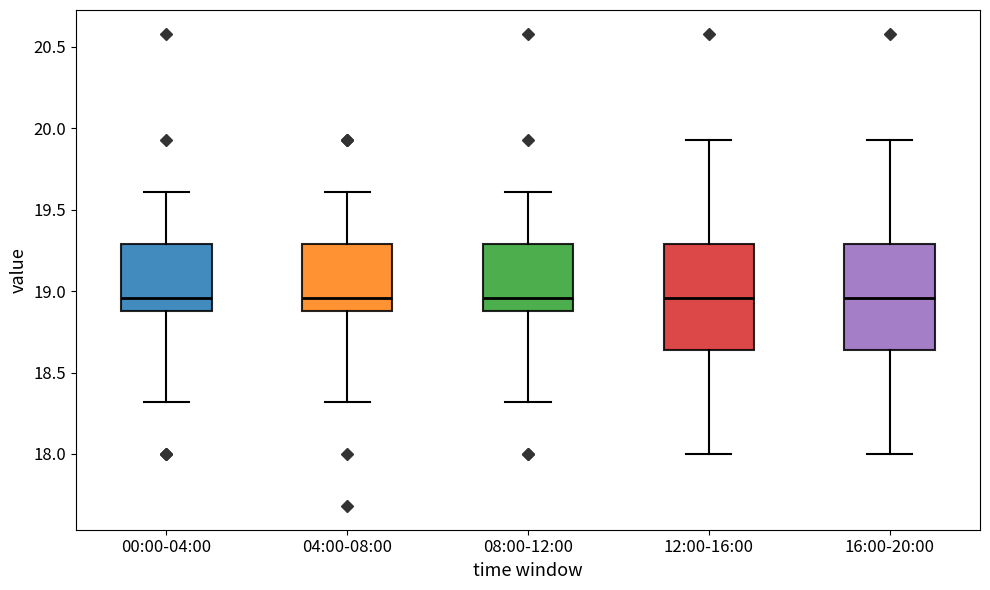

Where is the lower edge of the box for 08:00-12:00 on the y-axis? The values are not printed on the chart, so give them approximately, as read against the axis.

18.90